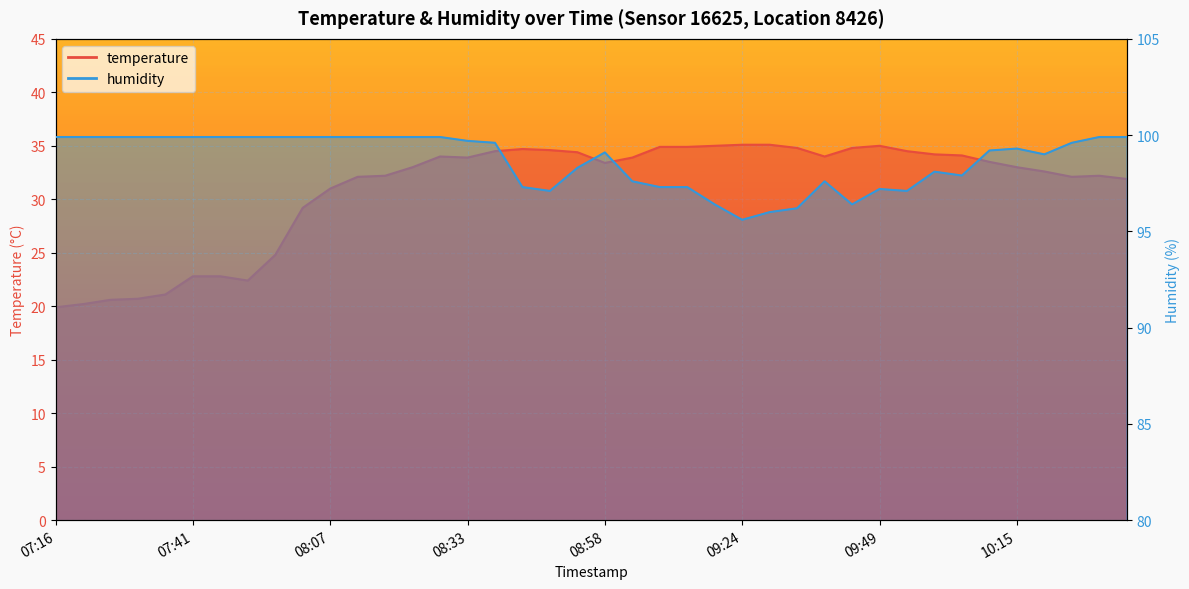

Reading left to right, what are all the values shown in this chart?

temperature: 07:16=19.9	07:21=20.2	07:26=20.6	07:31=20.7	07:36=21.1	07:41=22.8	07:47=22.8	07:52=22.4	07:57=24.8	08:02=29.2	08:07=31.0	08:12=32.1	08:17=32.2	08:22=33.0	08:27=34.0	08:33=33.9	08:38=34.5	08:43=34.7	08:48=34.6	08:53=34.4	08:58=33.4	09:03=33.9	09:08=34.9	09:13=34.9	09:18=35.0	09:24=35.1	09:29=35.1	09:34=34.8	09:39=34.0	09:44=34.8	09:49=35.0	09:54=34.5	09:59=34.2	10:04=34.1	10:10=33.5	10:15=33.0	10:20=32.6	10:25=32.1	10:30=32.2	10:35=31.9
humidity: 07:16=99.9	07:21=99.9	07:26=99.9	07:31=99.9	07:36=99.9	07:41=99.9	07:47=99.9	07:52=99.9	07:57=99.9	08:02=99.9	08:07=99.9	08:12=99.9	08:17=99.9	08:22=99.9	08:27=99.9	08:33=99.7	08:38=99.6	08:43=97.3	08:48=97.1	08:53=98.3	08:58=99.1	09:03=97.6	09:08=97.3	09:13=97.3	09:18=96.4	09:24=95.6	09:29=96.0	09:34=96.2	09:39=97.6	09:44=96.4	09:49=97.2	09:54=97.1	09:59=98.1	10:04=97.9	10:10=99.2	10:15=99.3	10:20=99.0	10:25=99.6	10:30=99.9	10:35=99.9